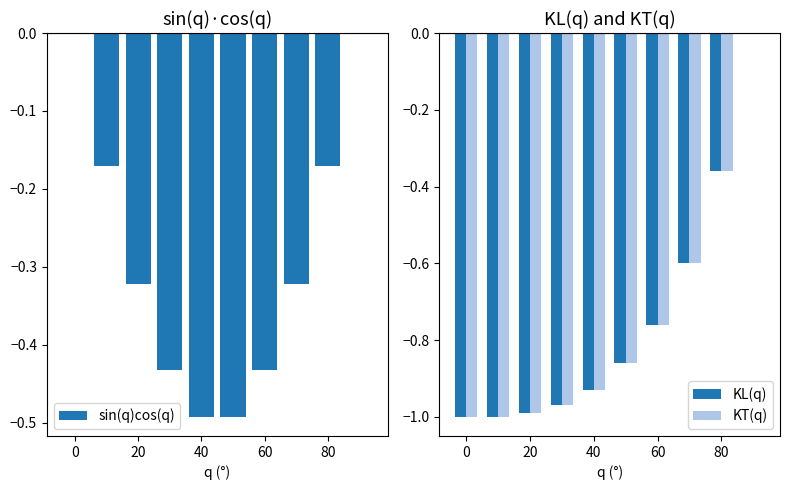

Count the number of categories in the chart.

10